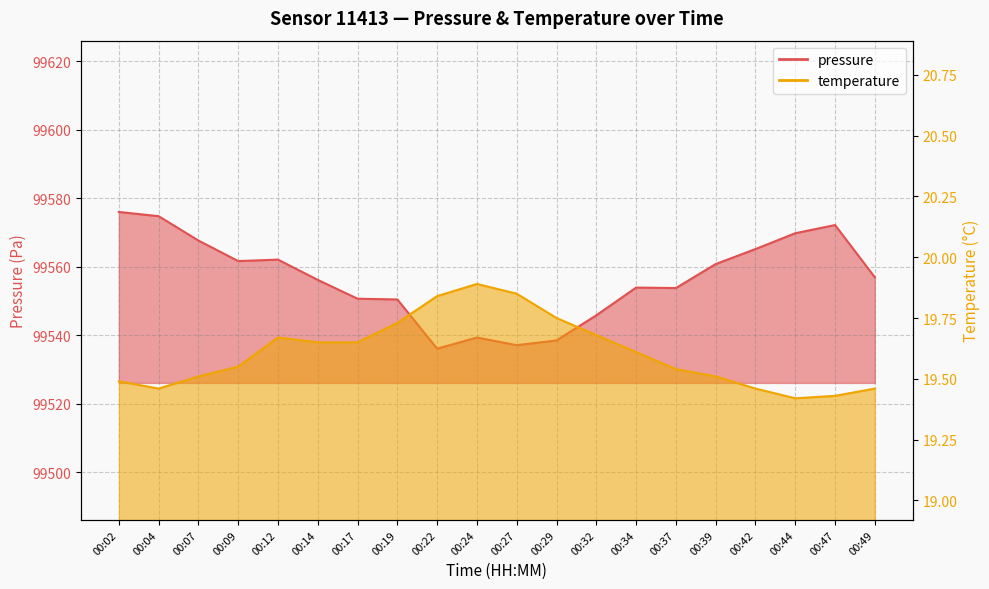

What is the highest value of the temperature series?

19.9